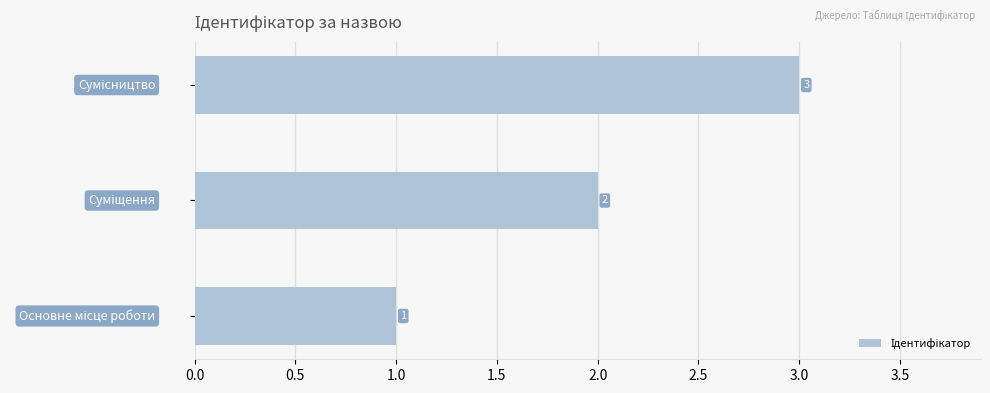

What is the greatest value displayed?

3